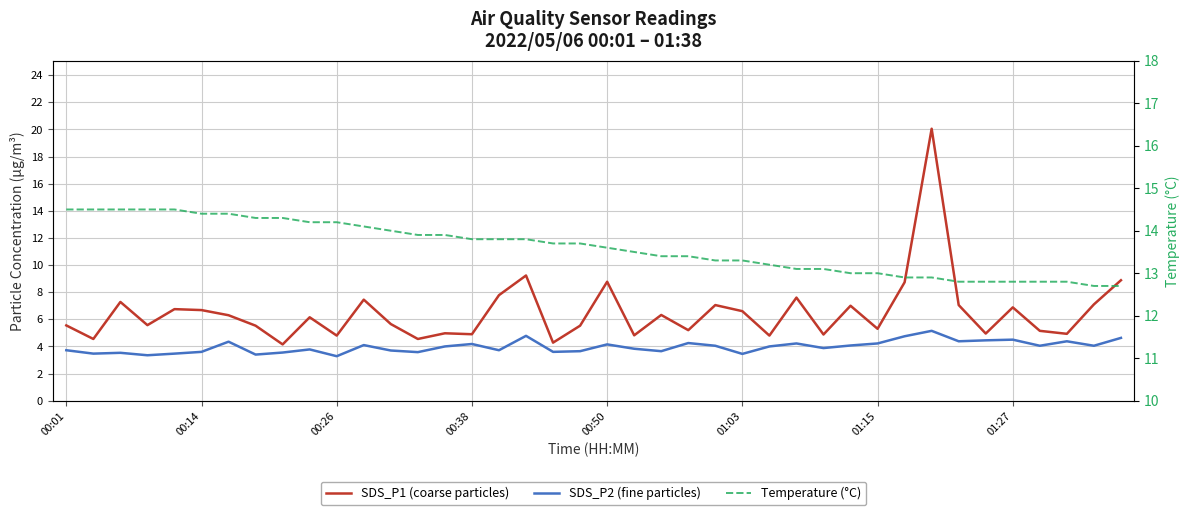

Rank the series by their average value, from highest to lowest.

Temperature (°C), SDS_P1 (coarse particles), SDS_P2 (fine particles)